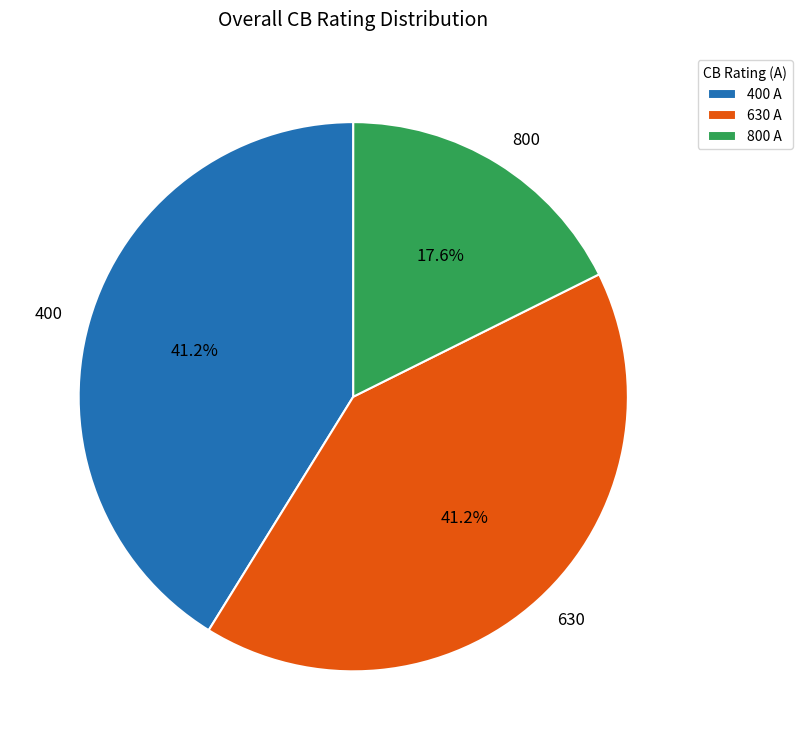

Count the number of slices in the pie.

3